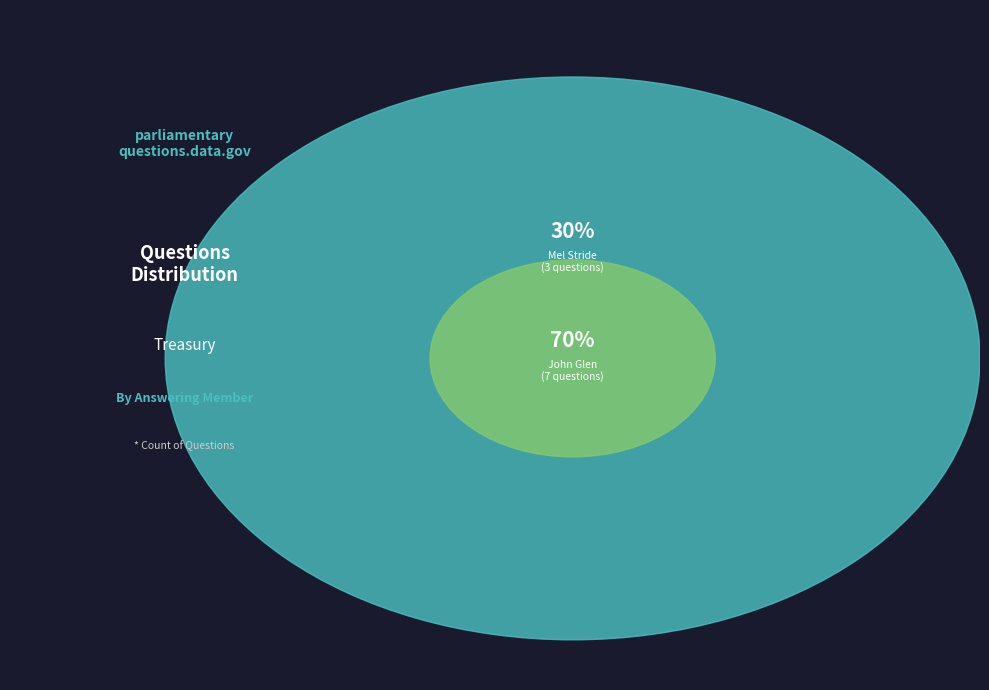

Is Money the majority of the pie?

No